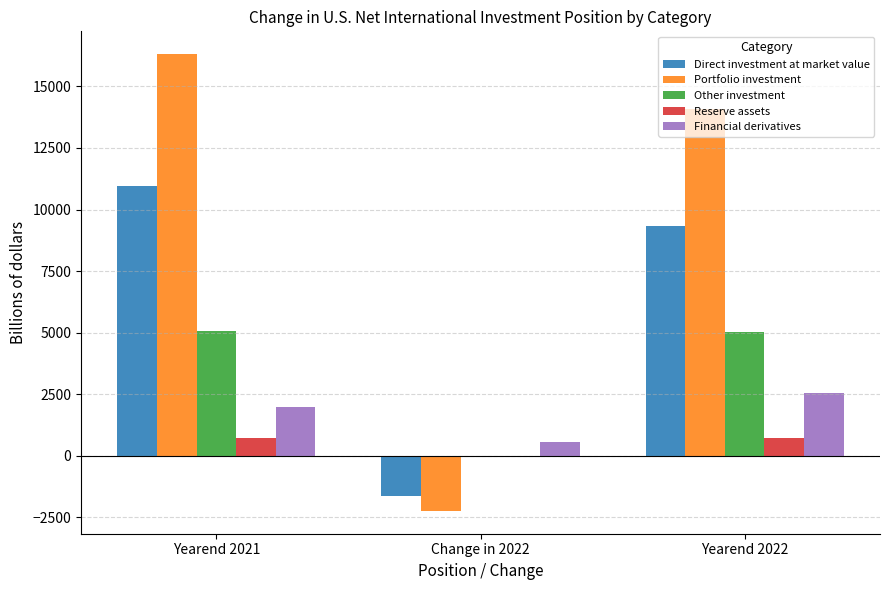

Count the number of data series in this chart.

5